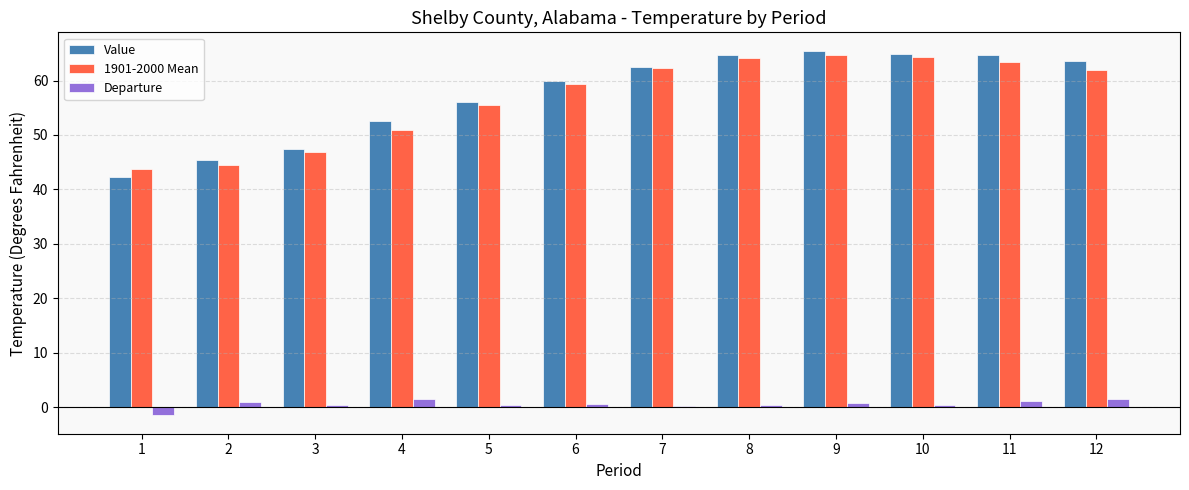

What is the maximum value shown in the chart?

65.5